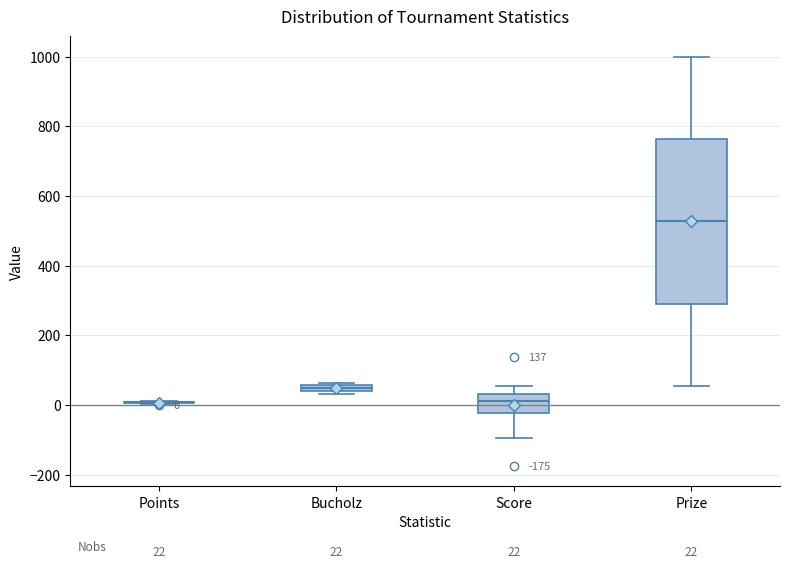

Which box is the tallest, from its lower edge to its upper edge?

Prize